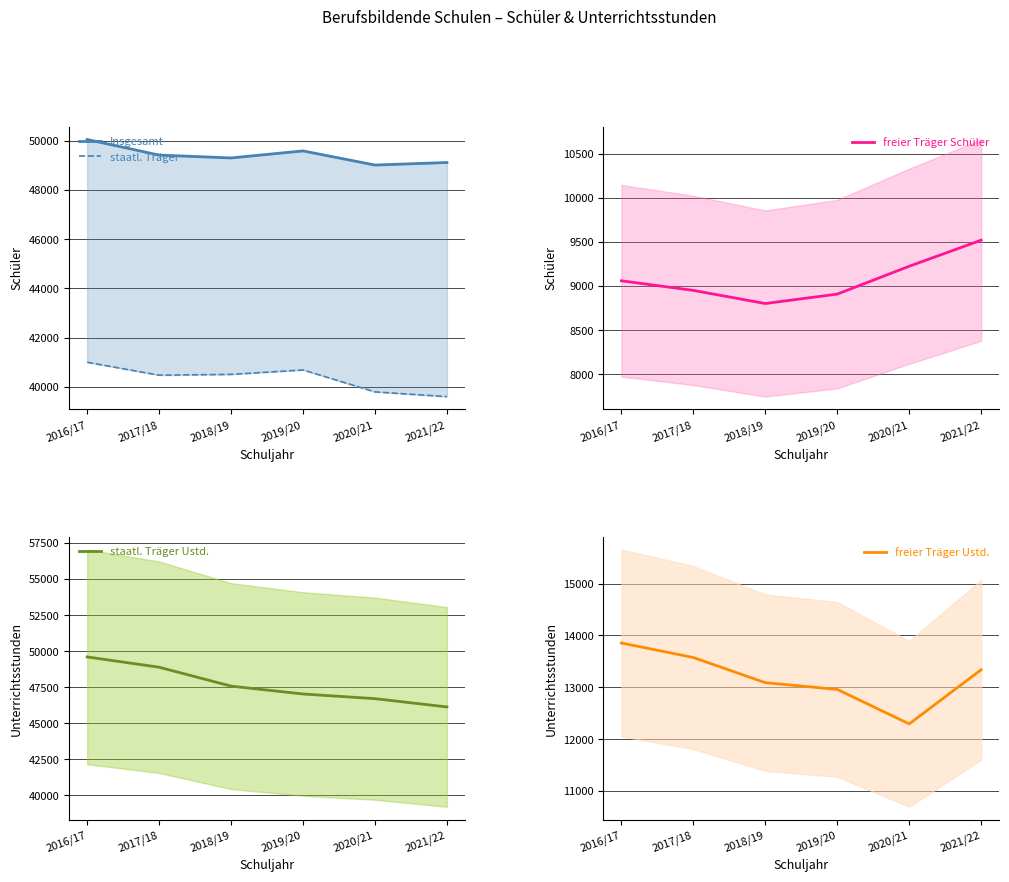

The value of staatl. Träger Ustd. at 2021/22 is 28407. True or false?

False